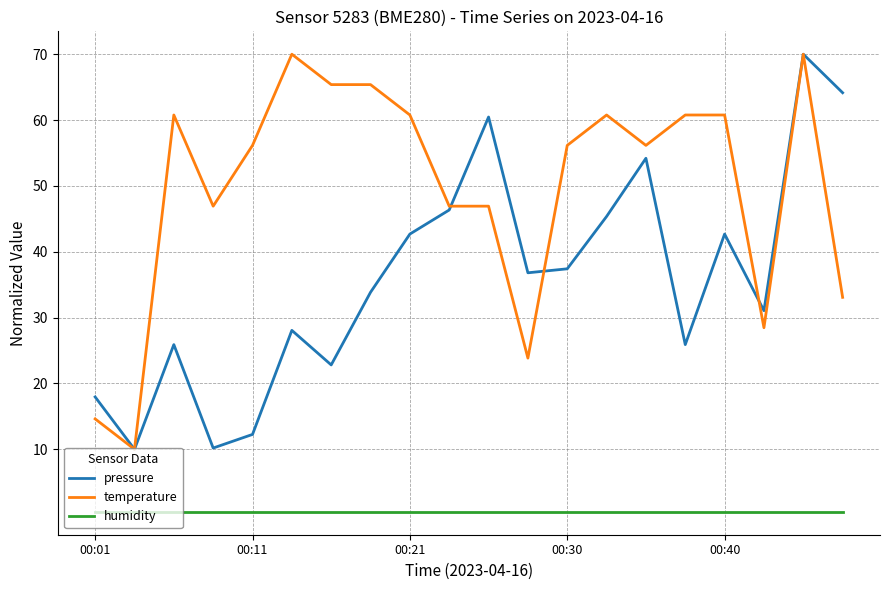

How many lines are shown in the chart?

3